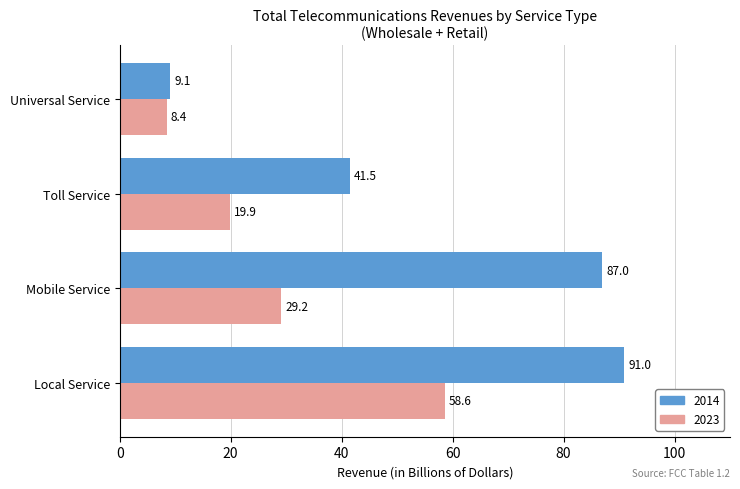

What are all the series names shown in the legend?

2014, 2023